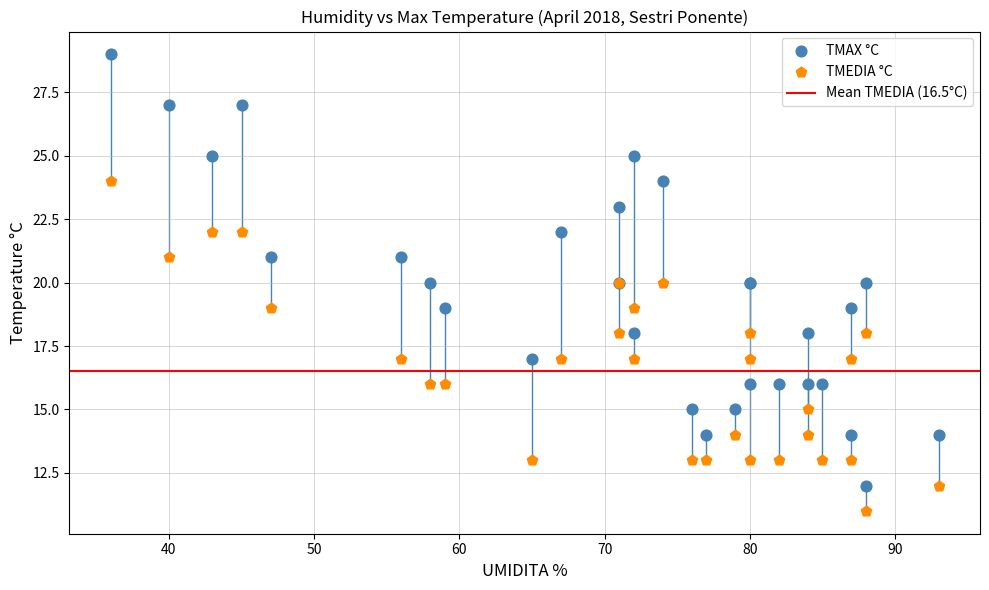

Which series contains the highest Y value?

TMAX °C